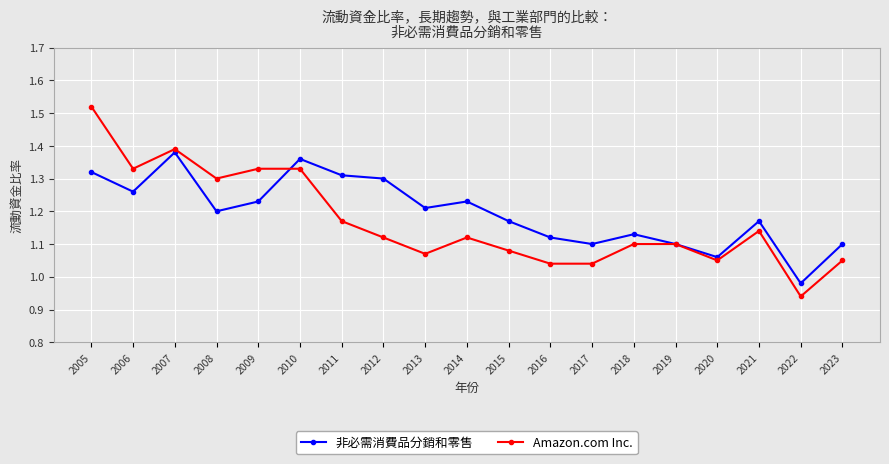

What are all the series names shown in the legend?

非必需消費品分銷和零售, Amazon.com Inc.